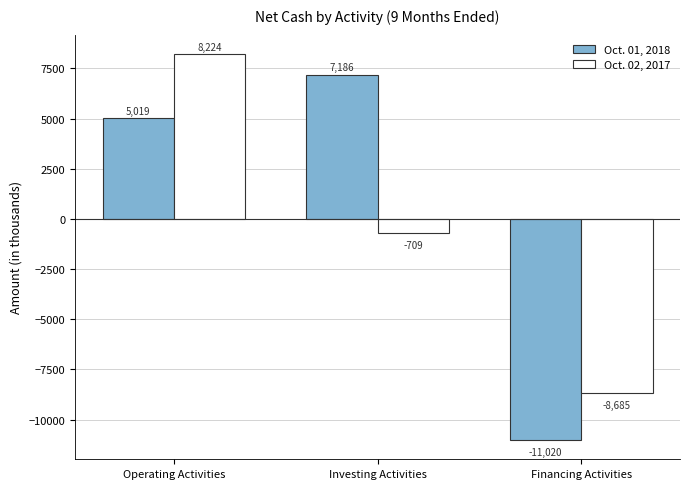

How many Oct. 02, 2017 values are between -8685 and 8224?

3